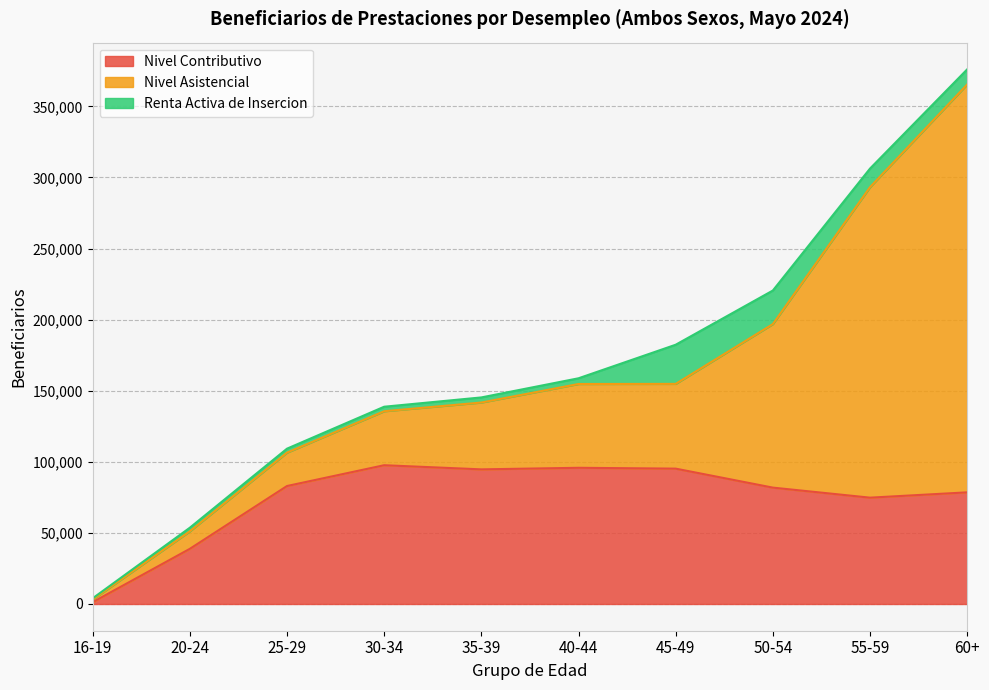

True or false: Nivel Contributivo has more than 2 points higher than both neighbors.

False